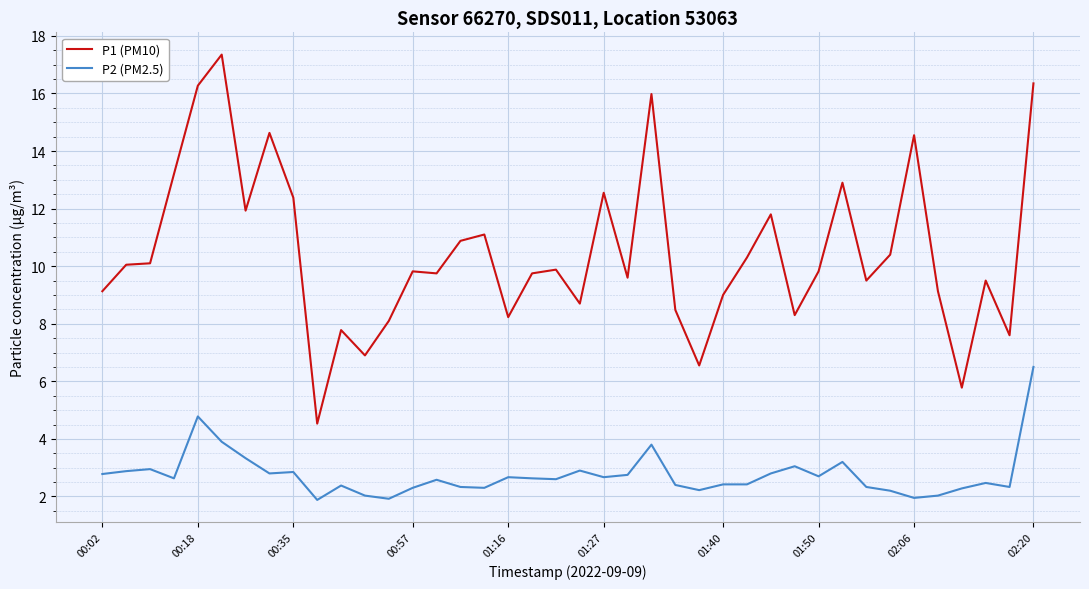

What is the maximum value shown in the chart?

17.4